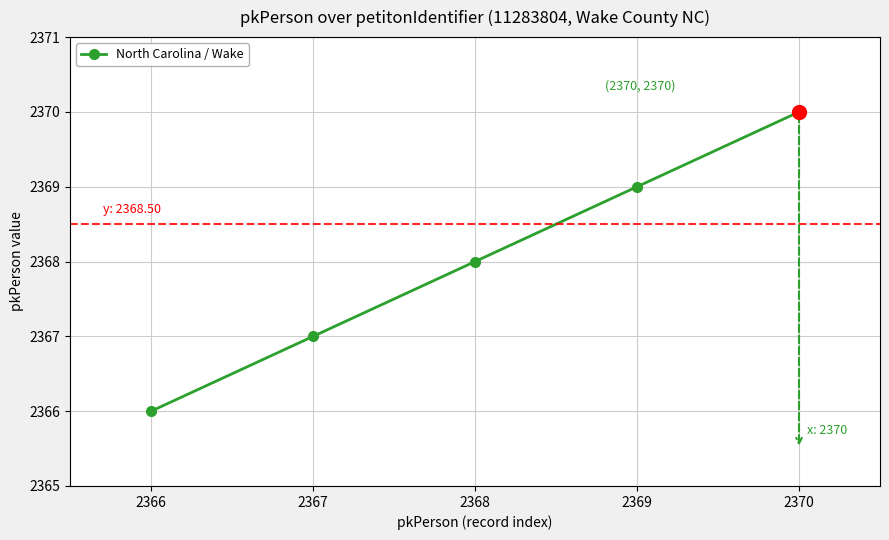

What is the value of the 3rd point from the left?

2368